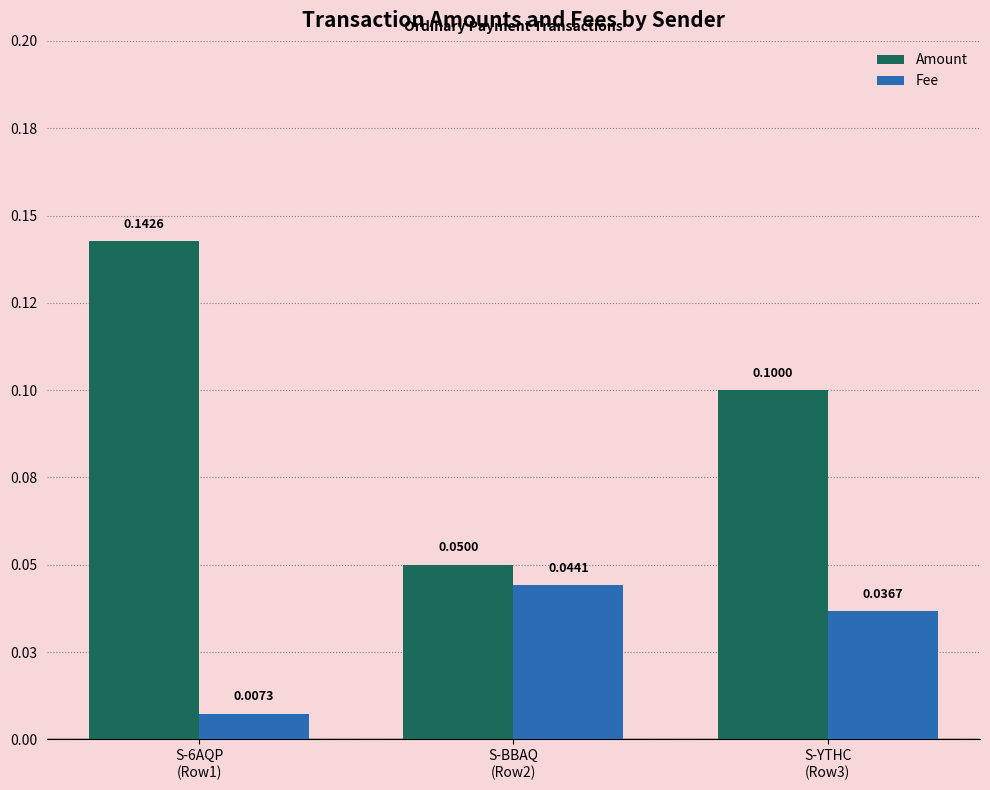

Which label corresponds to the smallest value in the chart?

S-6AQP
(Row1)